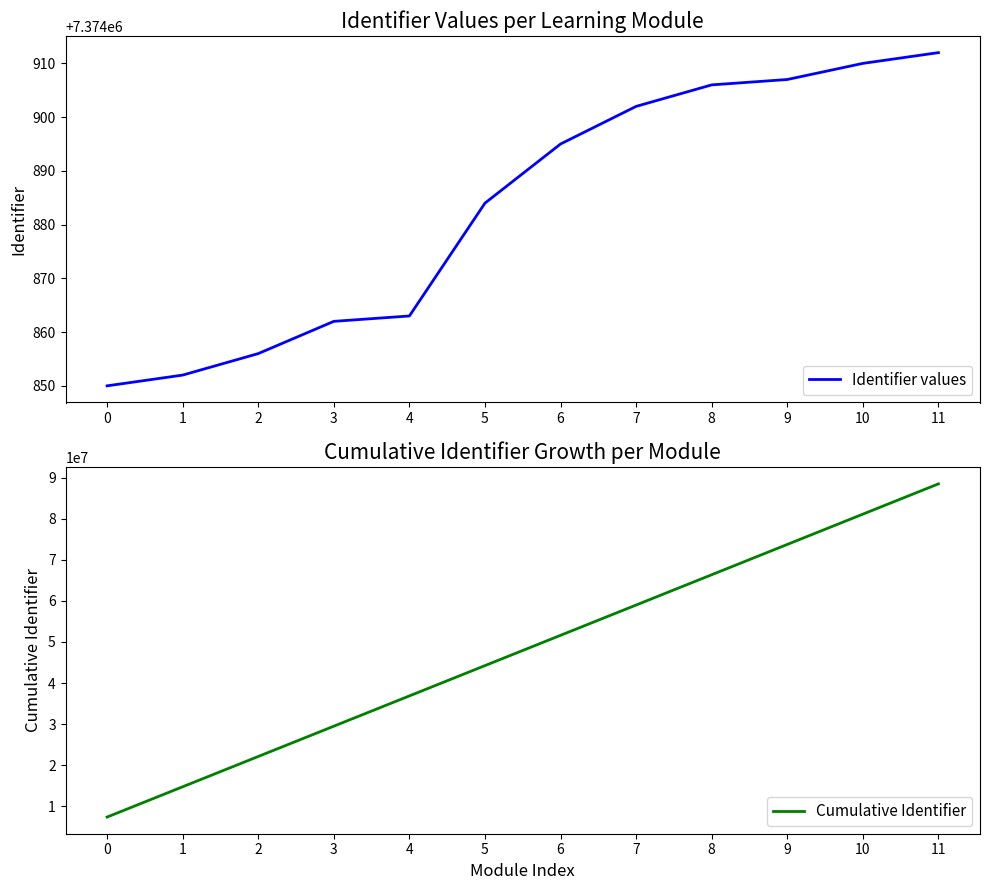

What is the difference between the maximum and minimum values in the Identifier values series?

62